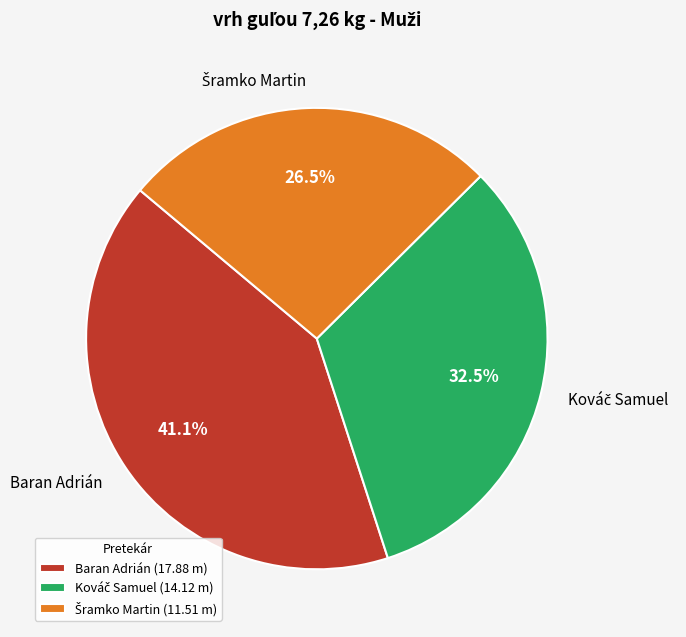

To the nearest percent, what portion does Baran Adrián represent?

41%